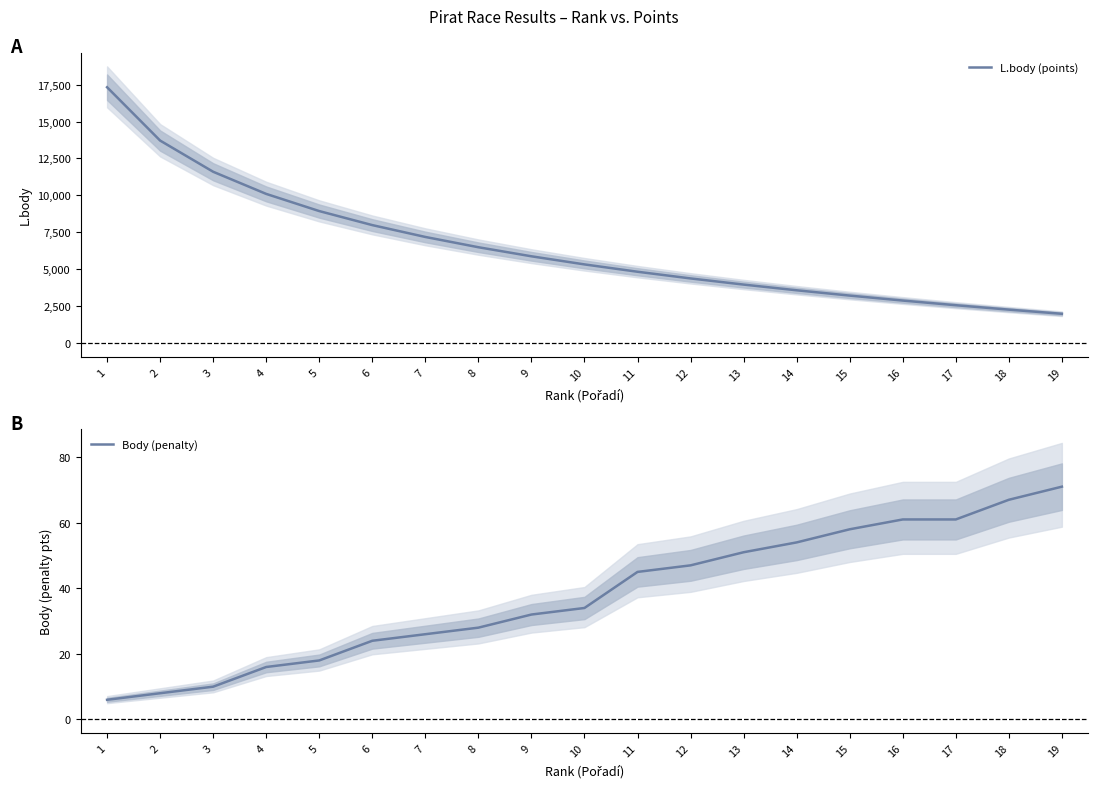

Which series has the widest spread of values?

L.body (points)